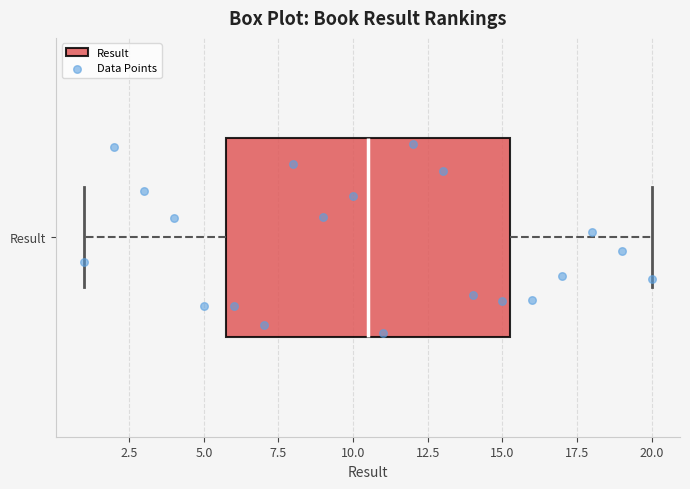

Transcribe this box plot: give where the median line is, the range the box spans, and where the two whiskers end, as read against the x-axis. The values are not printed on the chart, so give them approximately, as read against the axis.

median 10.5, box 6.0 to 15.5, whiskers 1.0 to 20.0